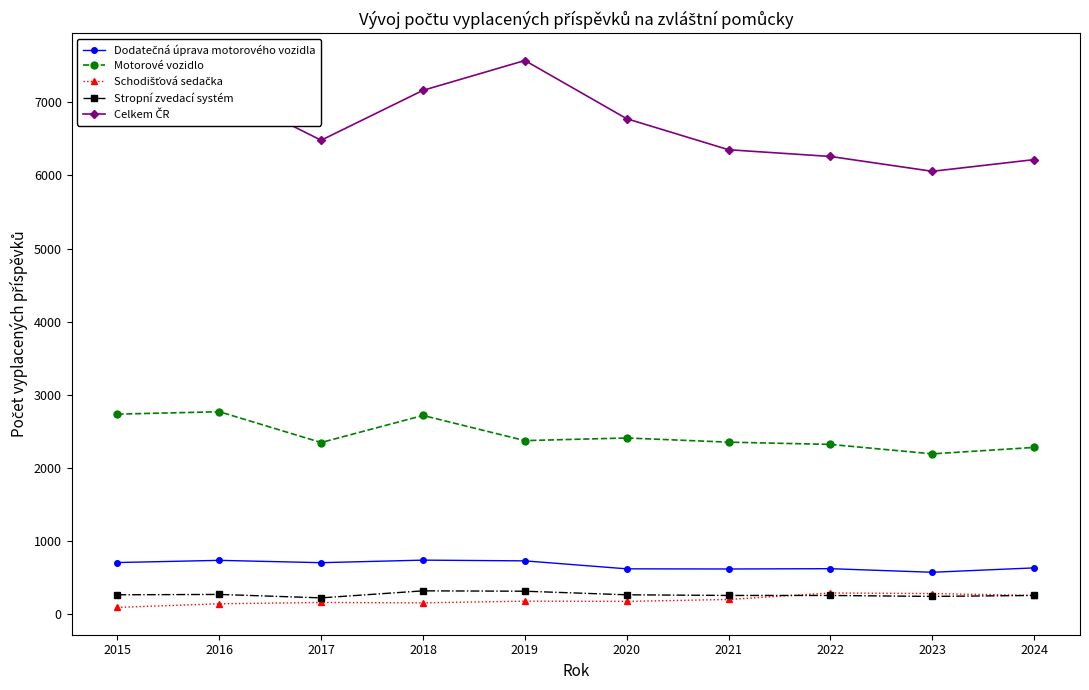

True or false: Motorové vozidlo has a value of 4181 at 2015.

False